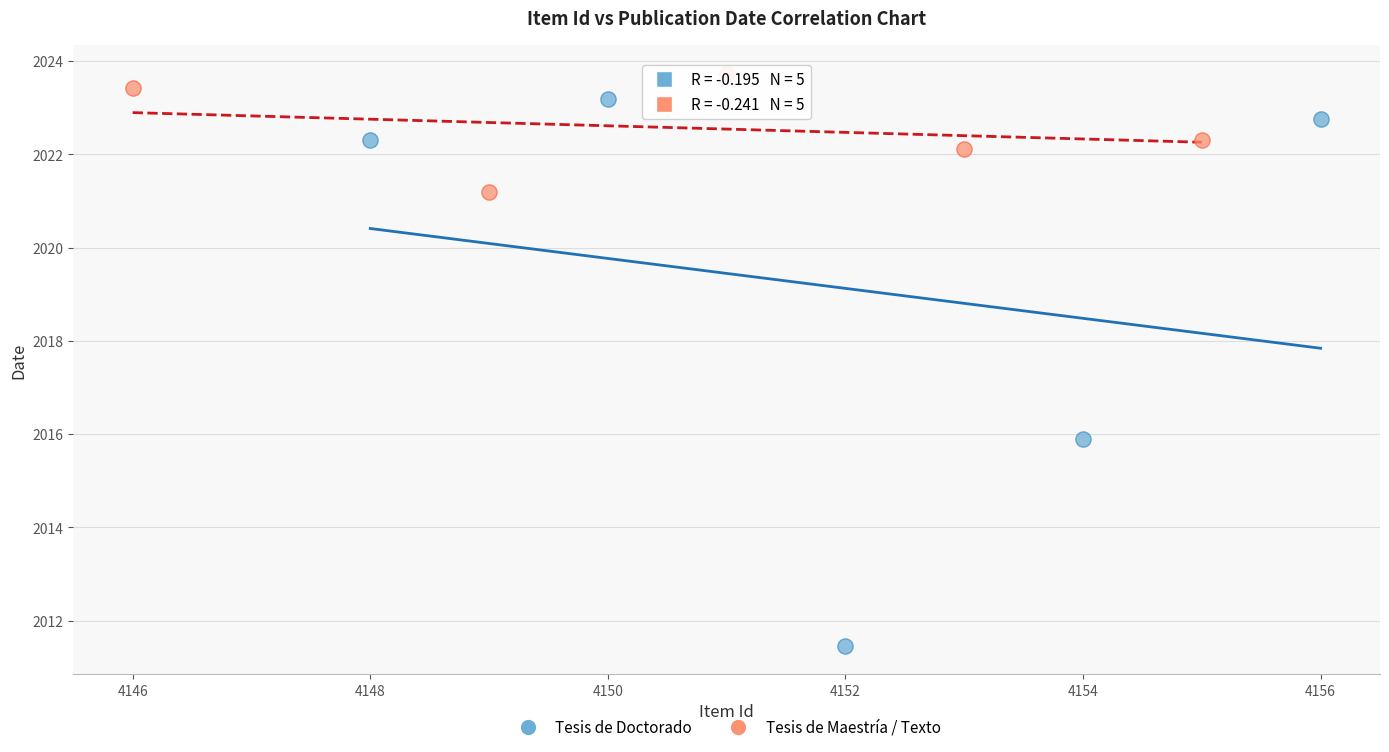

What are all the series names shown in the legend?

Tesis de Doctorado, Tesis de Maestría / Texto